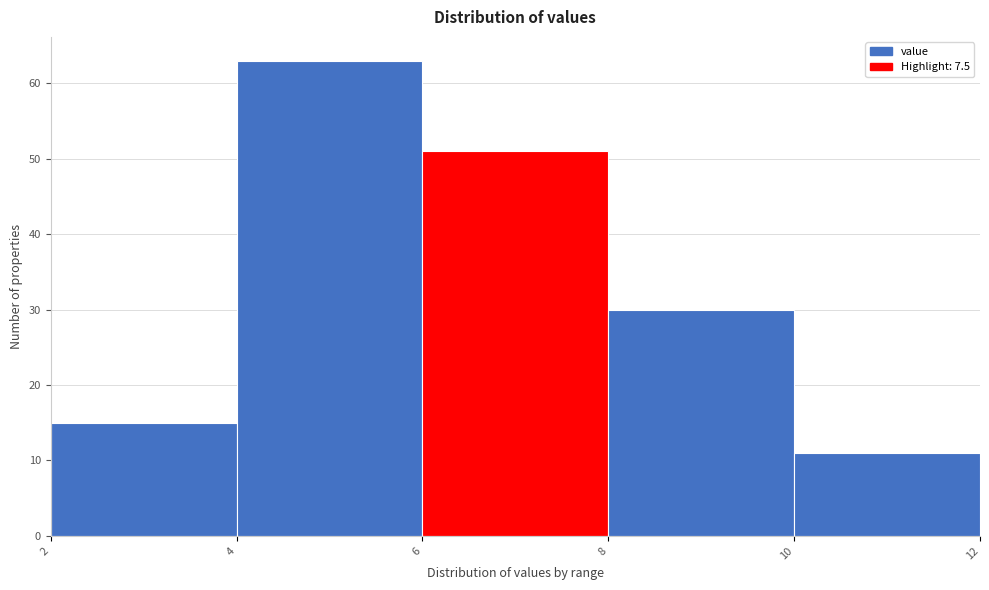

Reading left to right, list every bar in this chart as the range it spans on the x-axis followed by its height. The values are not printed on the chart, so give them approximately, as read against the axis.

2 to 4: 15
4 to 6: 63
6 to 8: 51
8 to 10: 30
10 to 12: 11